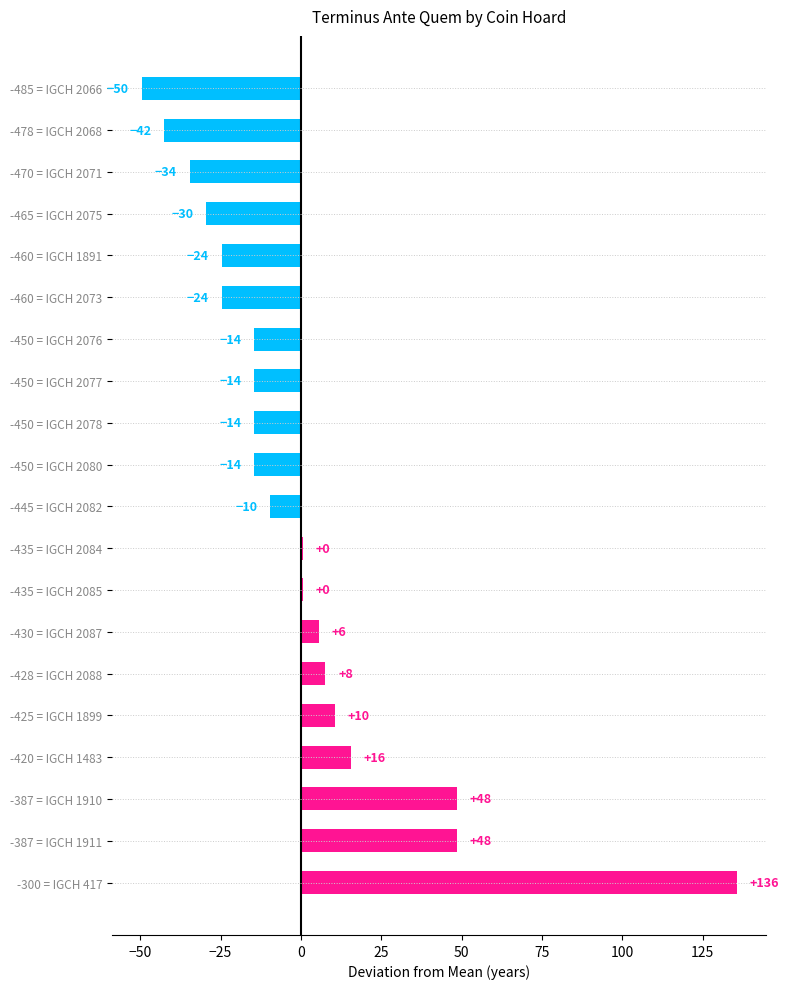

Does the chart contain stacked bars?

No